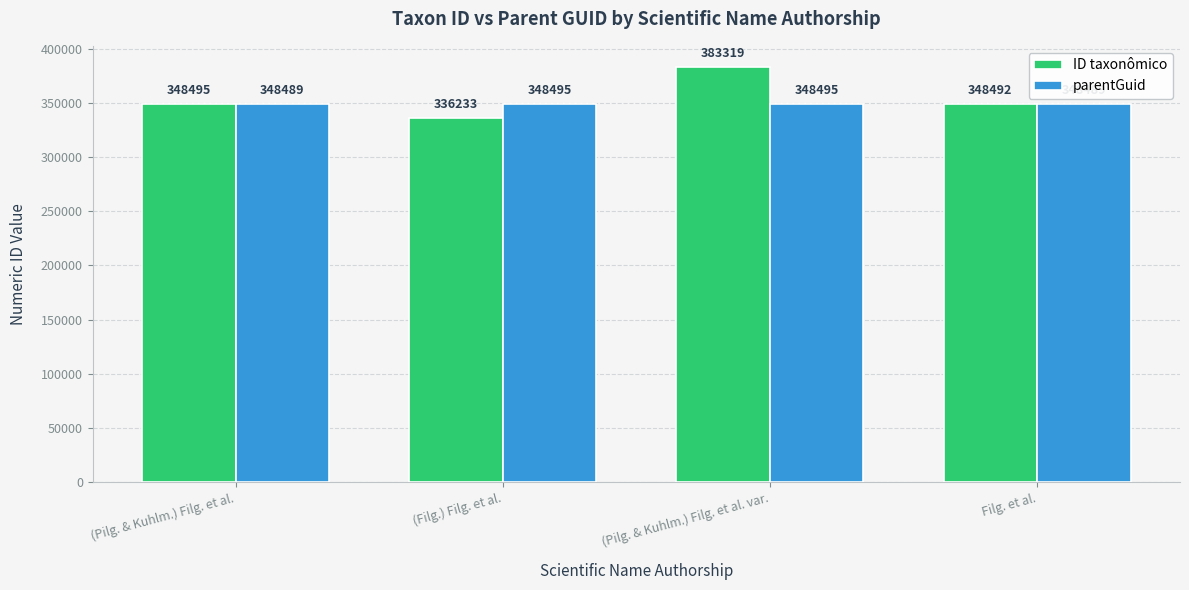

Is it true that ID taxonômico equals 142431 at (Pilg. & Kuhlm.) Filg. et al. var.?

False